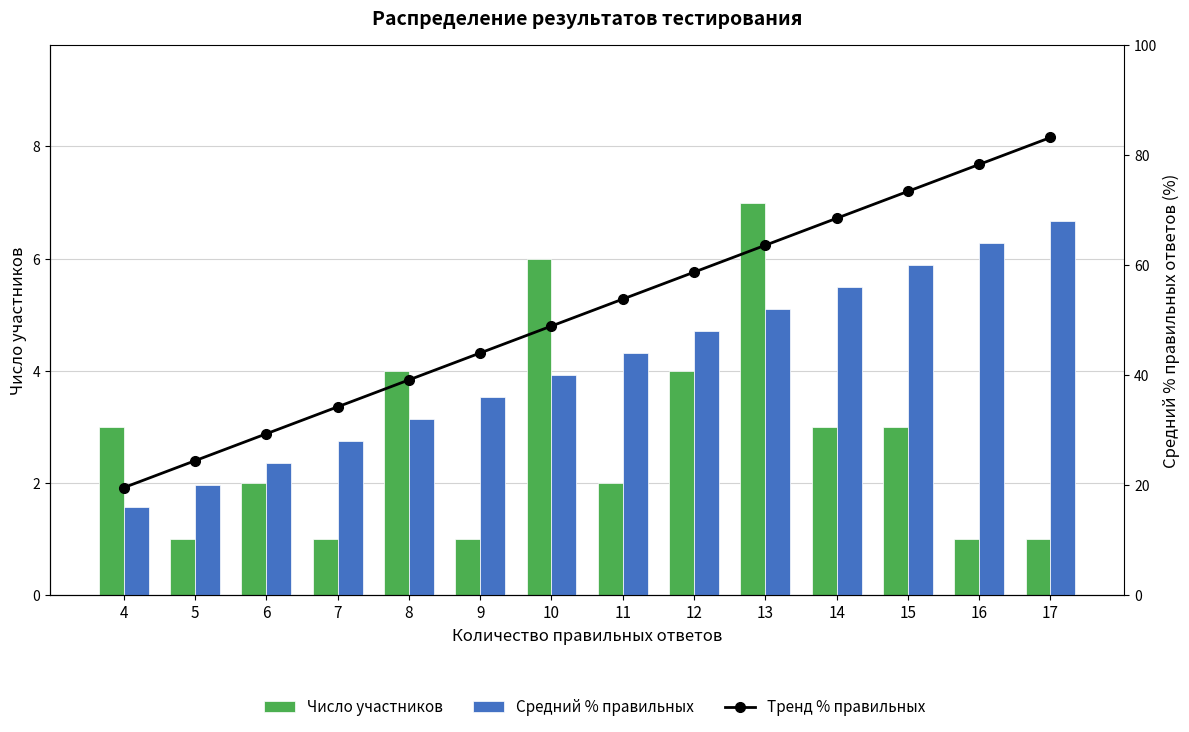

What are all the series names shown in the legend?

Тренд % правильных, Число участников, Средний % правильных